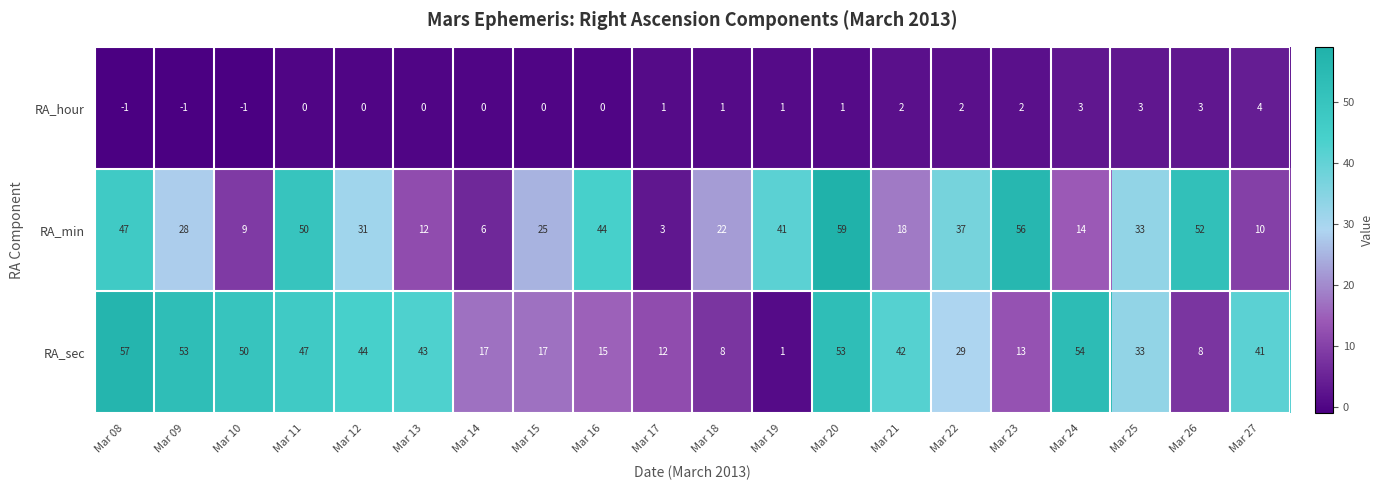

How many values in the RA_min series are below 31?

10